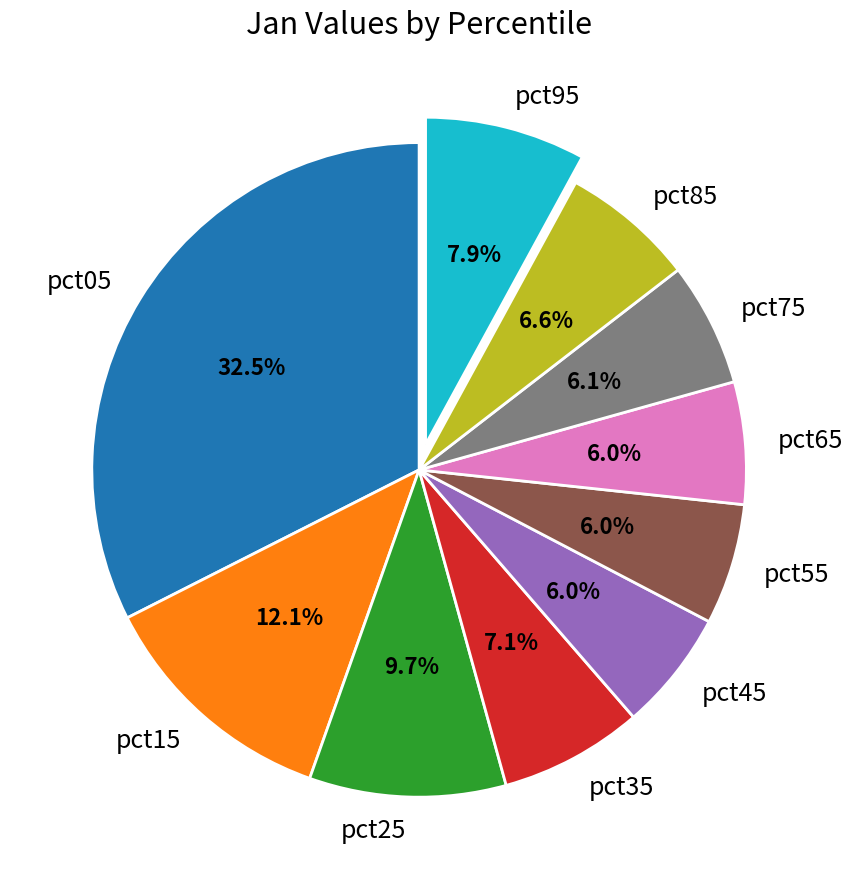

How many slices are in this pie chart?

10